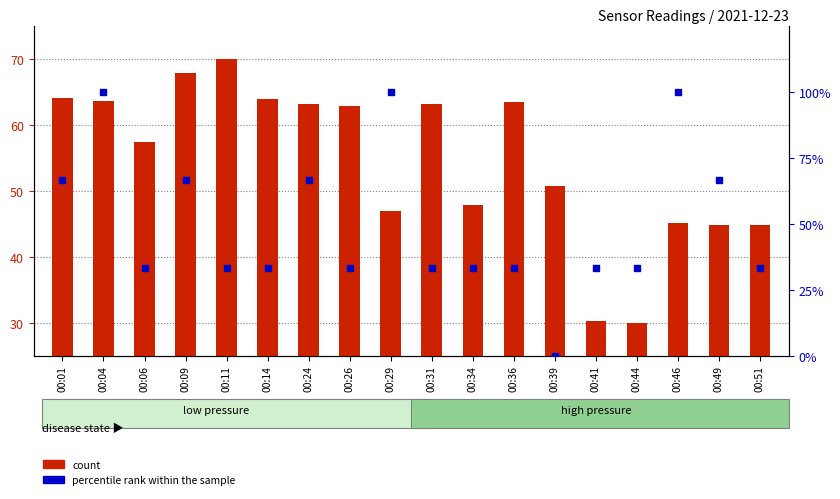

At which category is the sum across all series the highest?

00:04